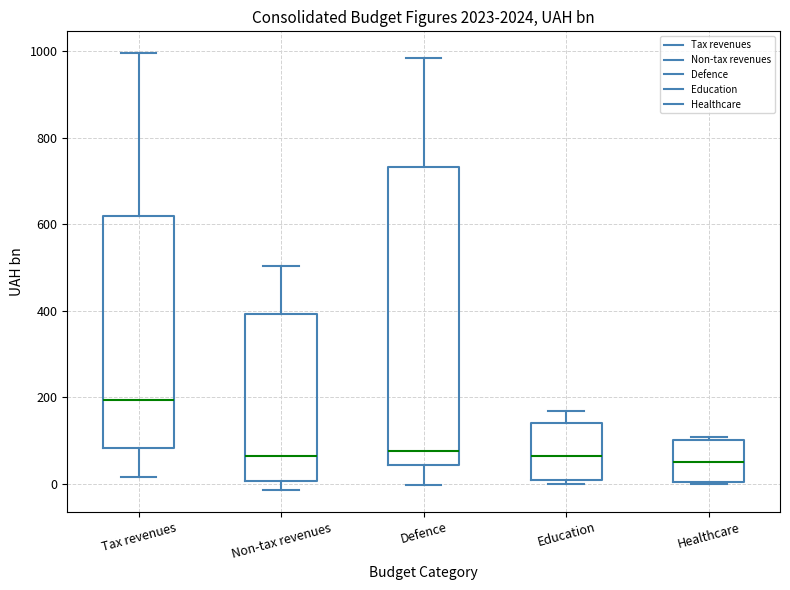

Which box is the tallest, from its lower edge to its upper edge?

Defence